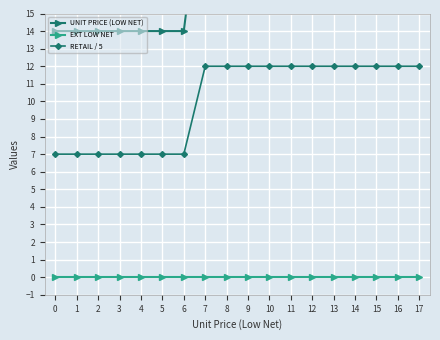

True or false: RETAIL / 5 has a value of 4 at 5.

False